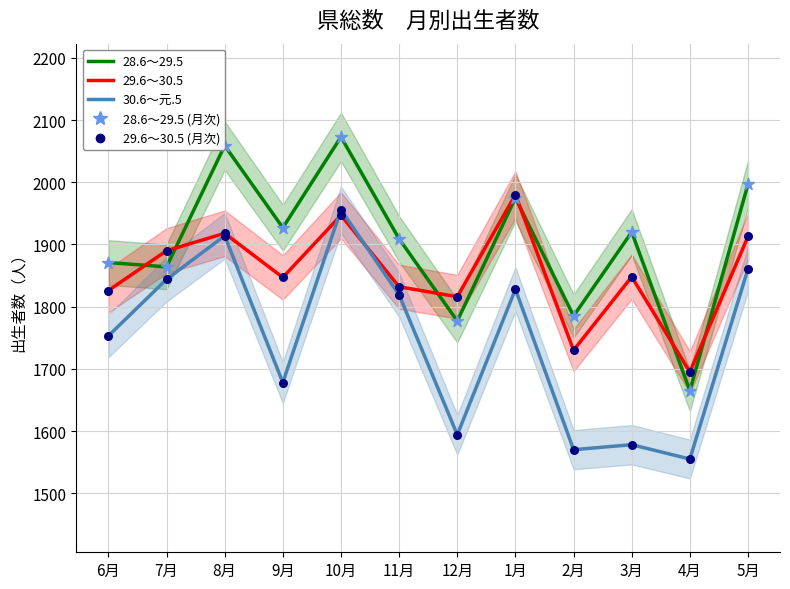

Which series has the widest spread of Y values?

28.6～29.5